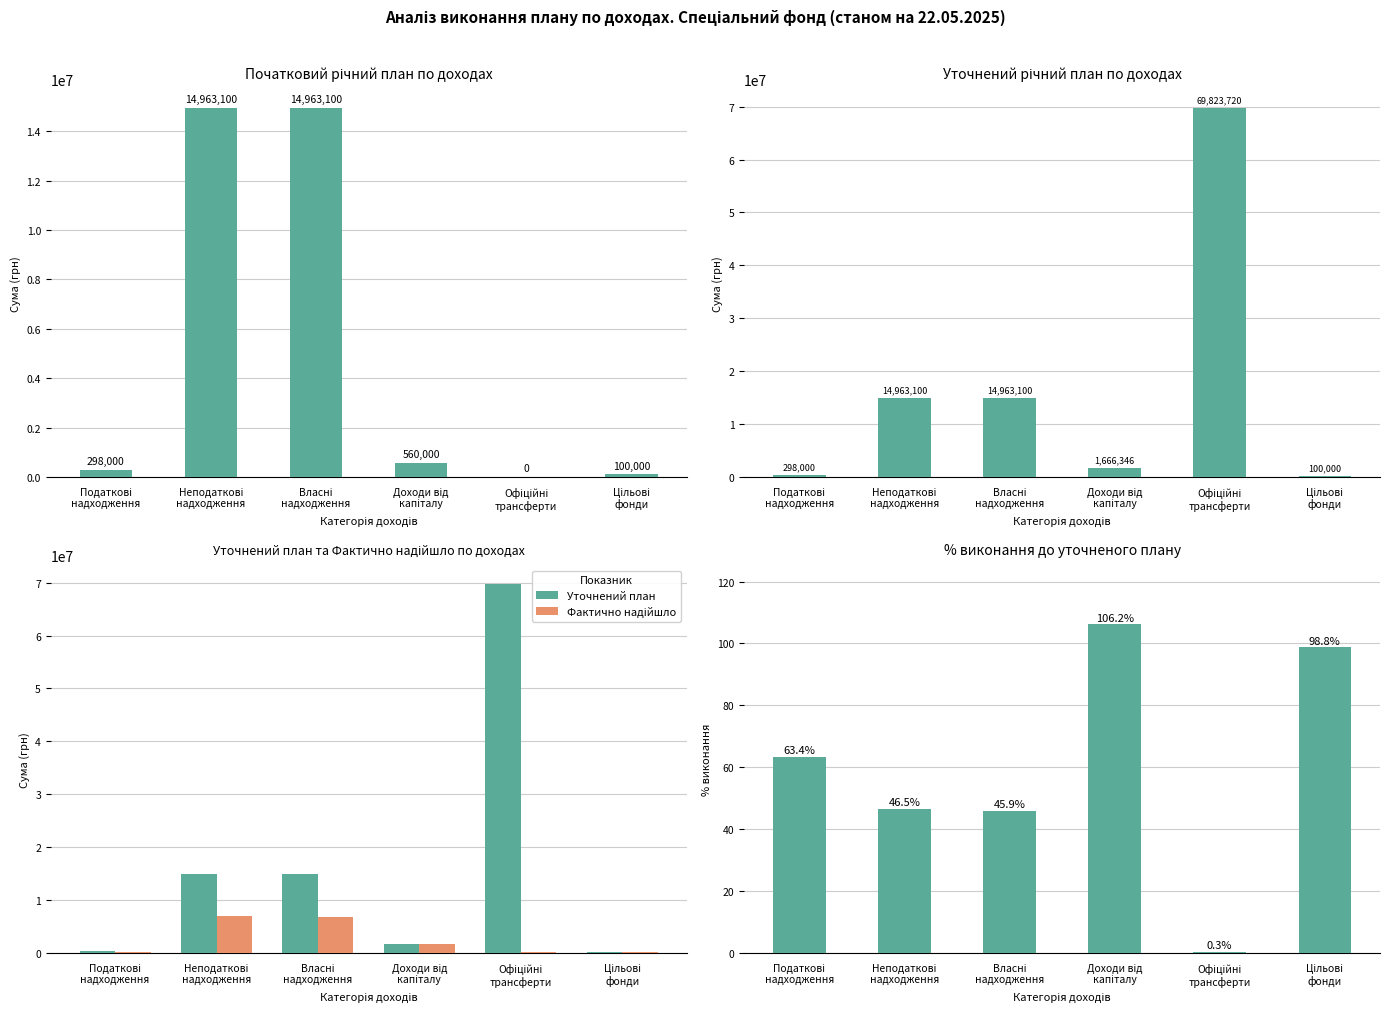

Reading left to right, what are all the values shown in this chart?

Початковий річний план: Податкові
надходження=298000.0	Неподаткові
надходження=14963100.0	Власні
надходження=14963100.0	Доходи від
капіталу=560000.0	Офіційні
трансферти=0.0	Цільові
фонди=100000.0
Уточнений річний план: Податкові
надходження=298000.0	Неподаткові
надходження=14963100.0	Власні
надходження=14963100.0	Доходи від
капіталу=1666345.9	Офіційні
трансферти=69823720.0	Цільові
фонди=100000.0
Уточнений план: Податкові
надходження=298000.0	Неподаткові
надходження=14963100.0	Власні
надходження=14963100.0	Доходи від
капіталу=1666345.9	Офіційні
трансферти=69823720.0	Цільові
фонди=100000.0
Фактично надійшло: Податкові
надходження=188881.9	Неподаткові
надходження=6960179.0	Власні
надходження=6875221.6	Доходи від
капіталу=1770167.2	Офіційні
трансферти=242000.0	Цільові
фонди=98811.8
% виконання до уточненого плану: Податкові
надходження=63.4	Неподаткові
надходження=46.5	Власні
надходження=45.9	Доходи від
капіталу=106.2	Офіційні
трансферти=0.3	Цільові
фонди=98.8